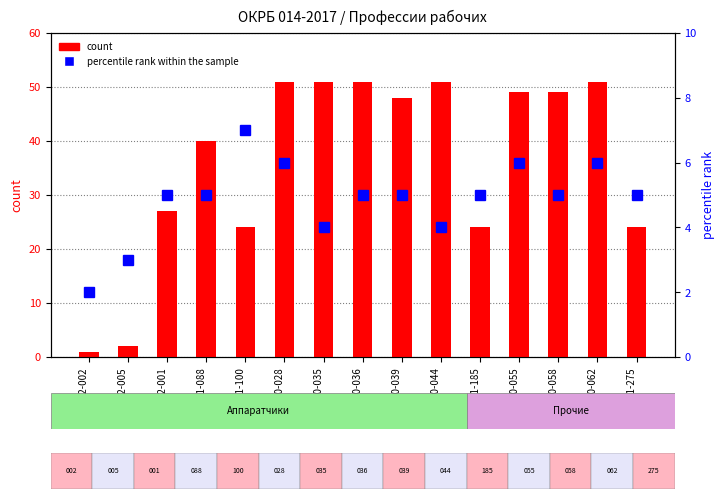

List the series in order of their peak value, lowest first.

percentile rank within the sample, count